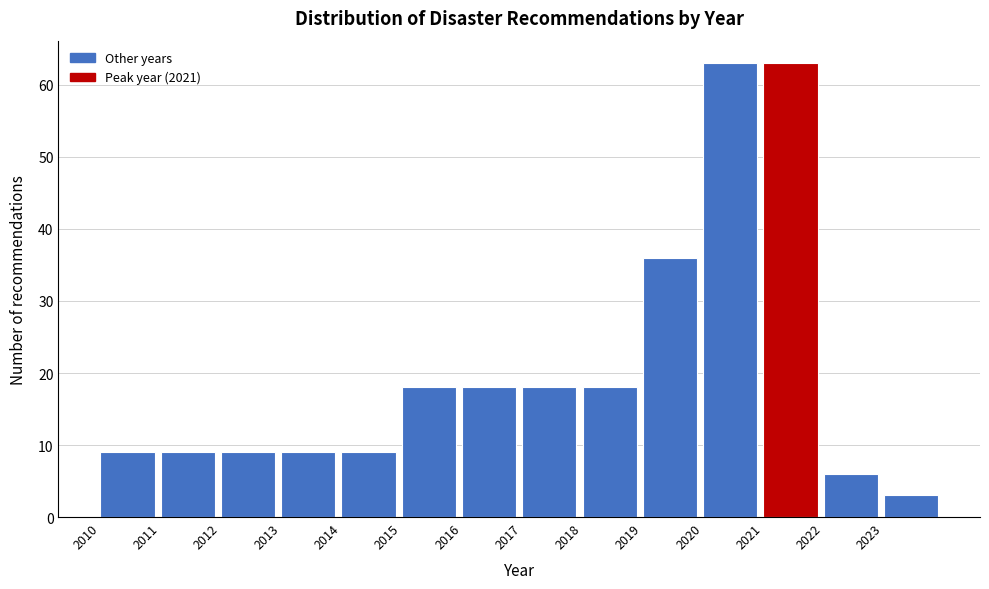

Reading right to left, extract all data points from this chart.

2023=3	2022=6	2021=63	2020=63	2019=36	2018=18	2017=18	2016=18	2015=18	2014=9	2013=9	2012=9	2011=9	2010=9